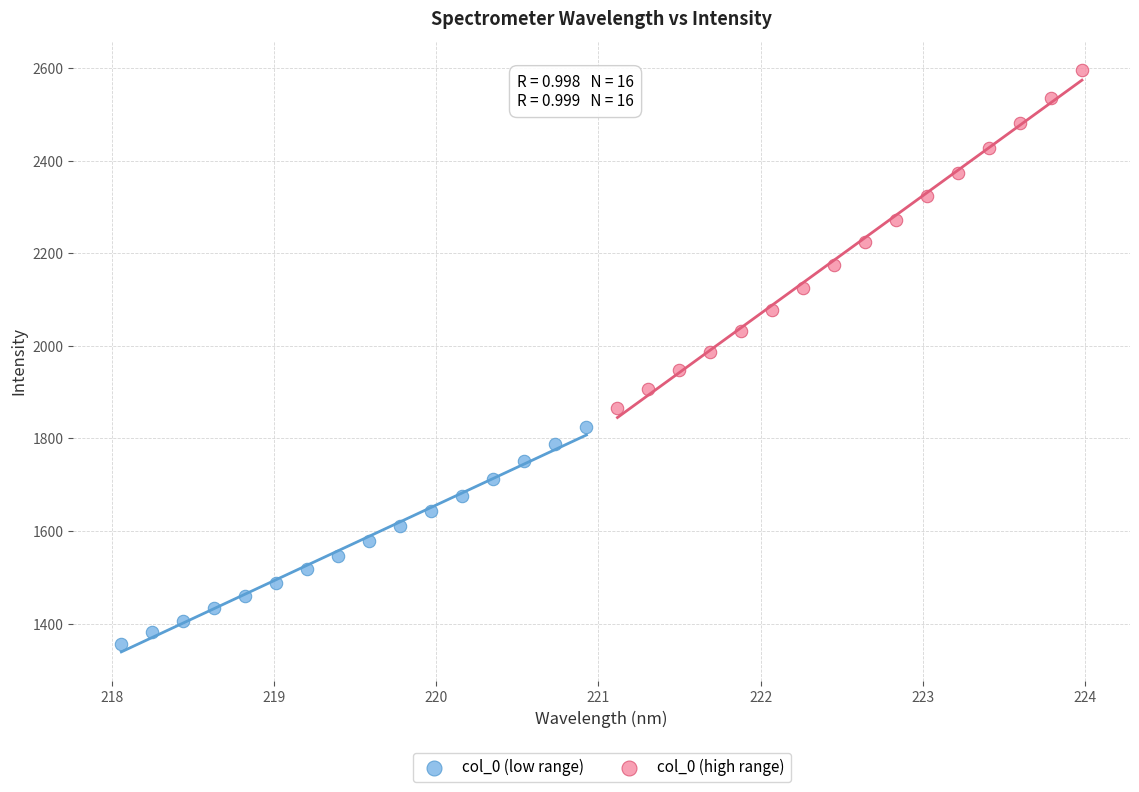

Which series reaches the minimum Y coordinate?

col_0 (low range)